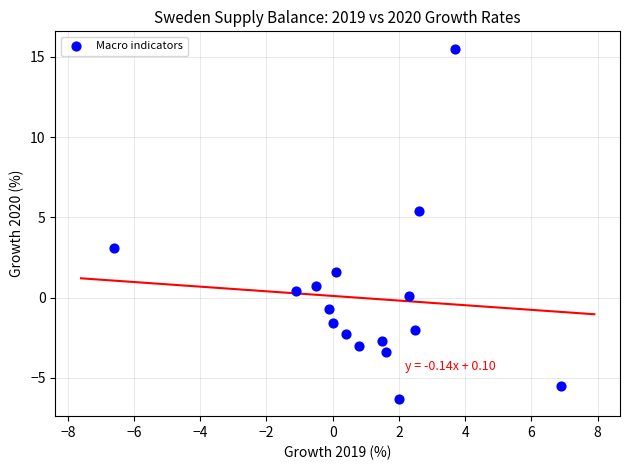

What Y value in the scatter plot is closest to 4?

3.1